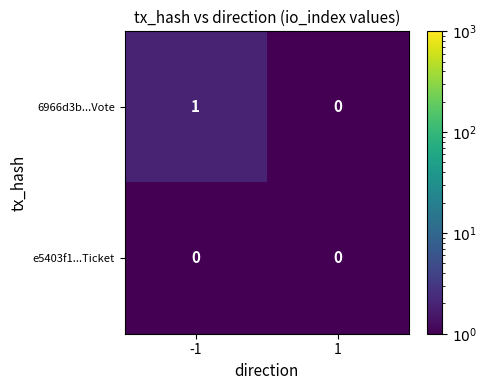

The e5403f1...Ticket series shows 0 at -1. True or false?

True